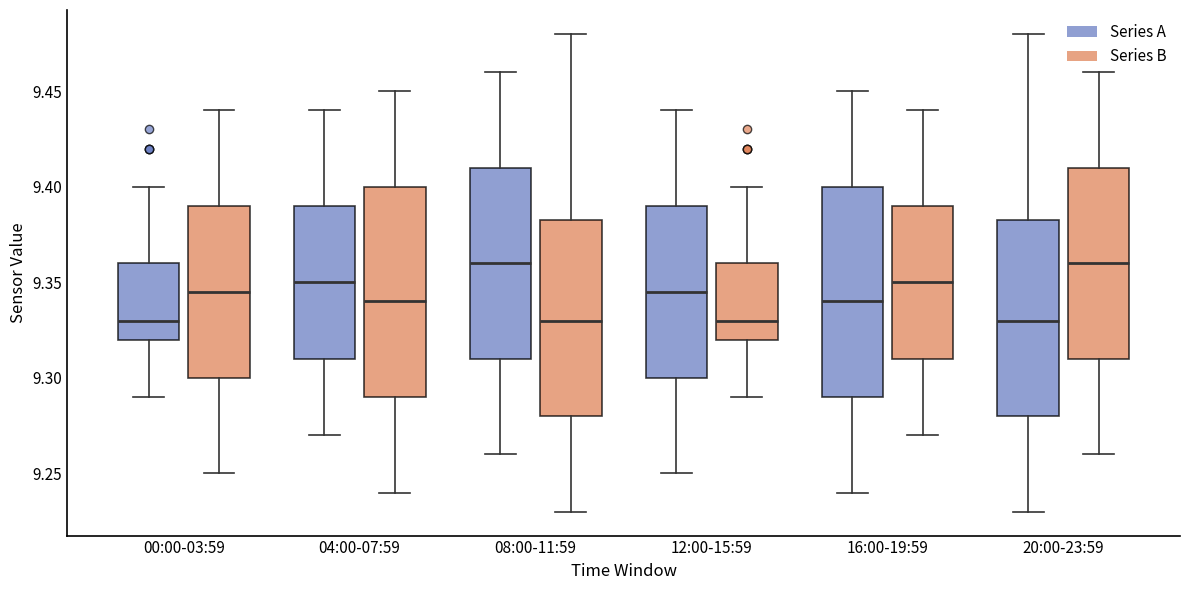

Where is the lower edge of the box for 00:00-03:59 (Series B) on the y-axis? The values are not printed on the chart, so give them approximately, as read against the axis.

9.300